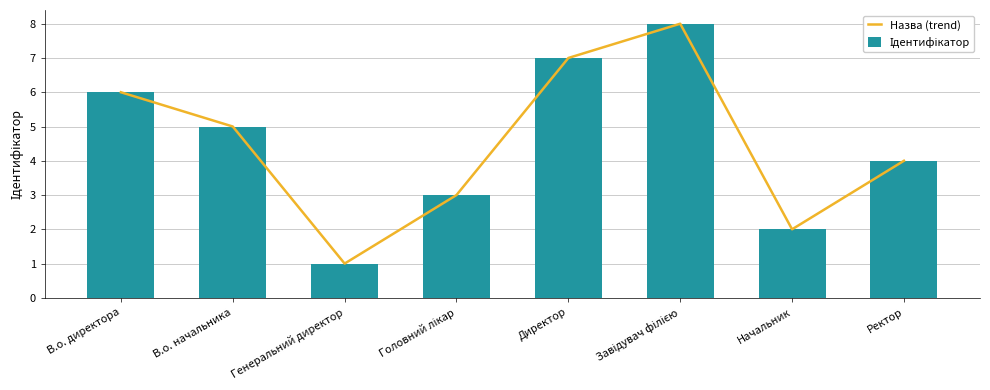

How many categories are shown in the chart?

8